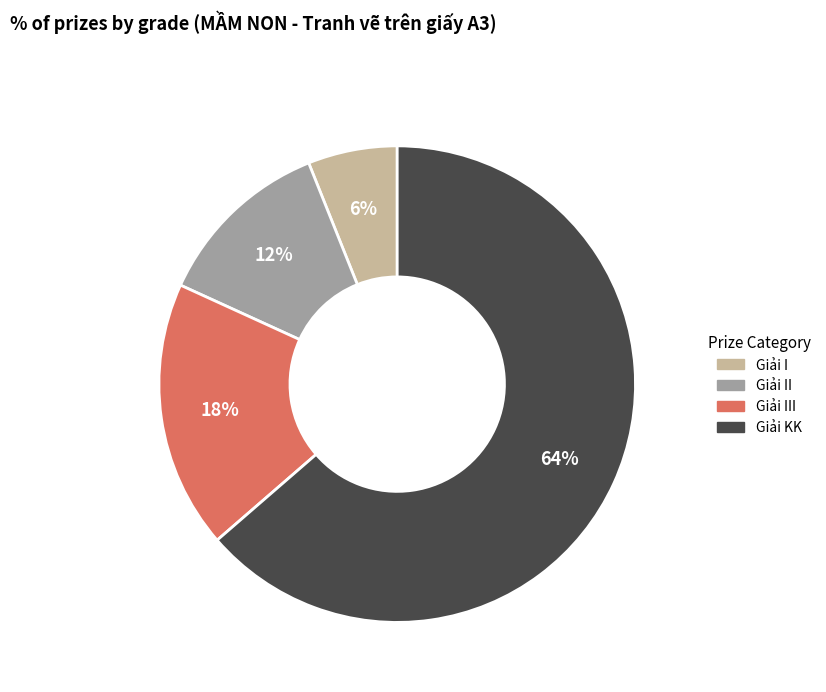

To the nearest percent, what is the average slice percentage?

25%